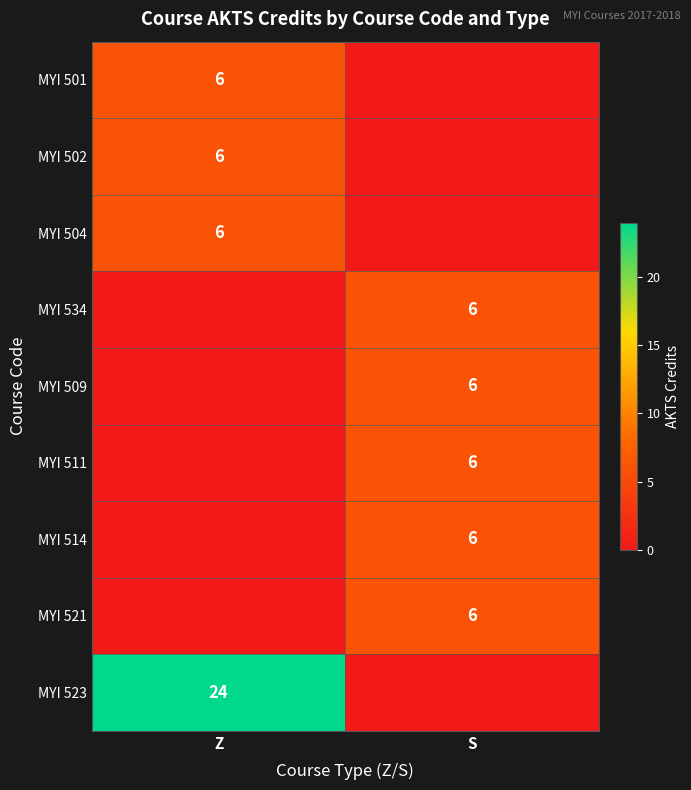

True or false: MYI 534 has a value of 6 at S.

True